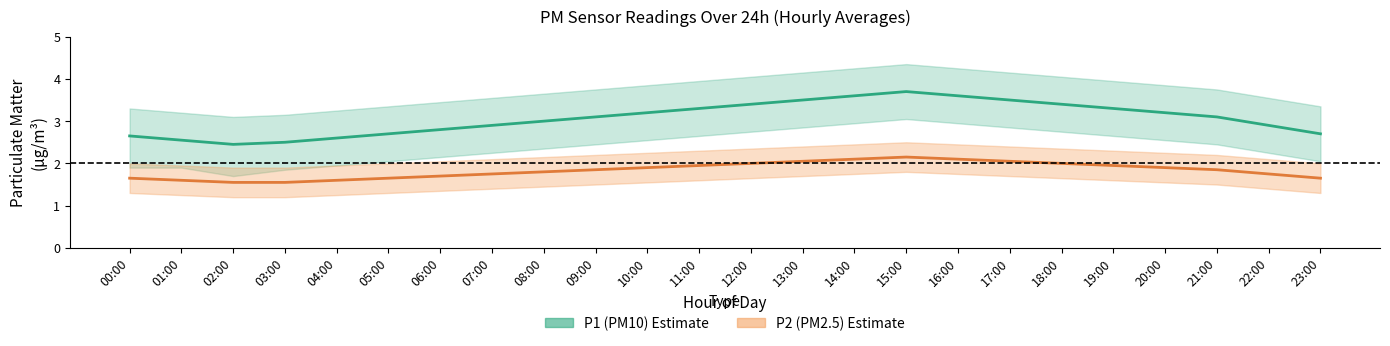

True or false: P1 (PM10) mean and P2 (PM2.5) mean intersect in this chart.

False